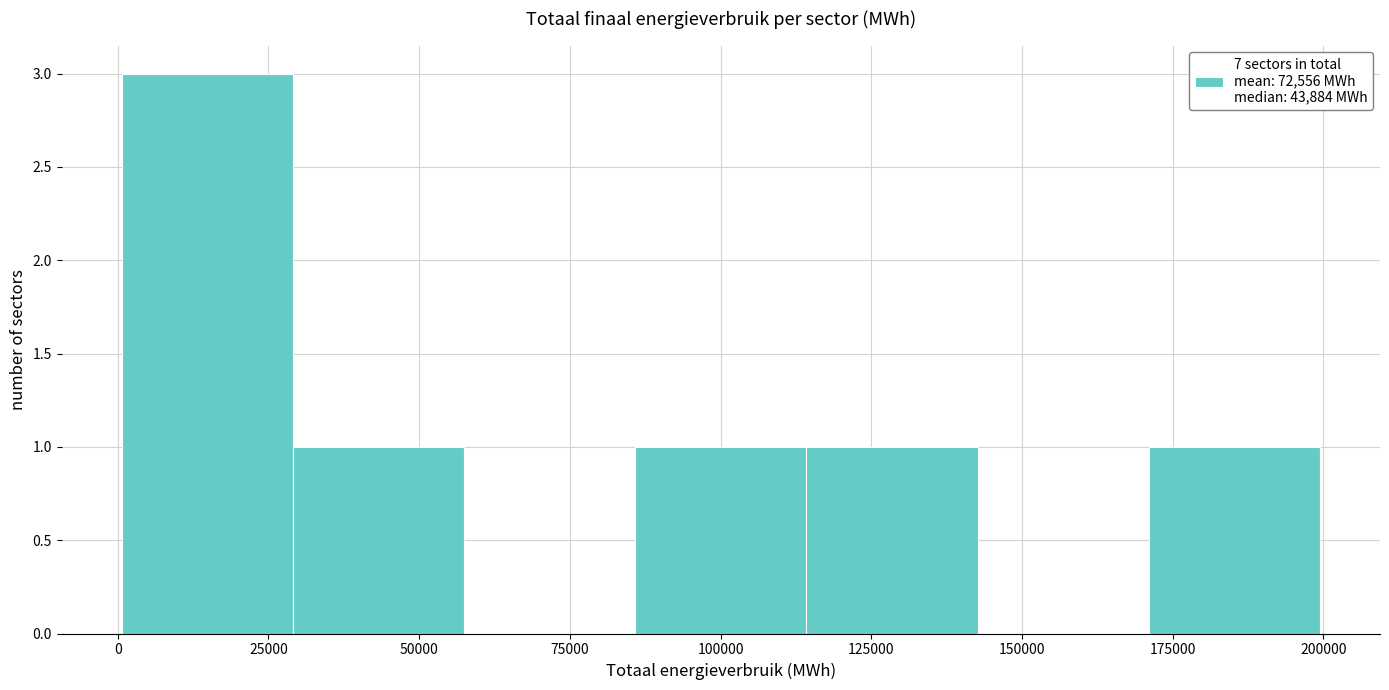

Over which range of the x-axis is the bar tallest?

0 to 30000